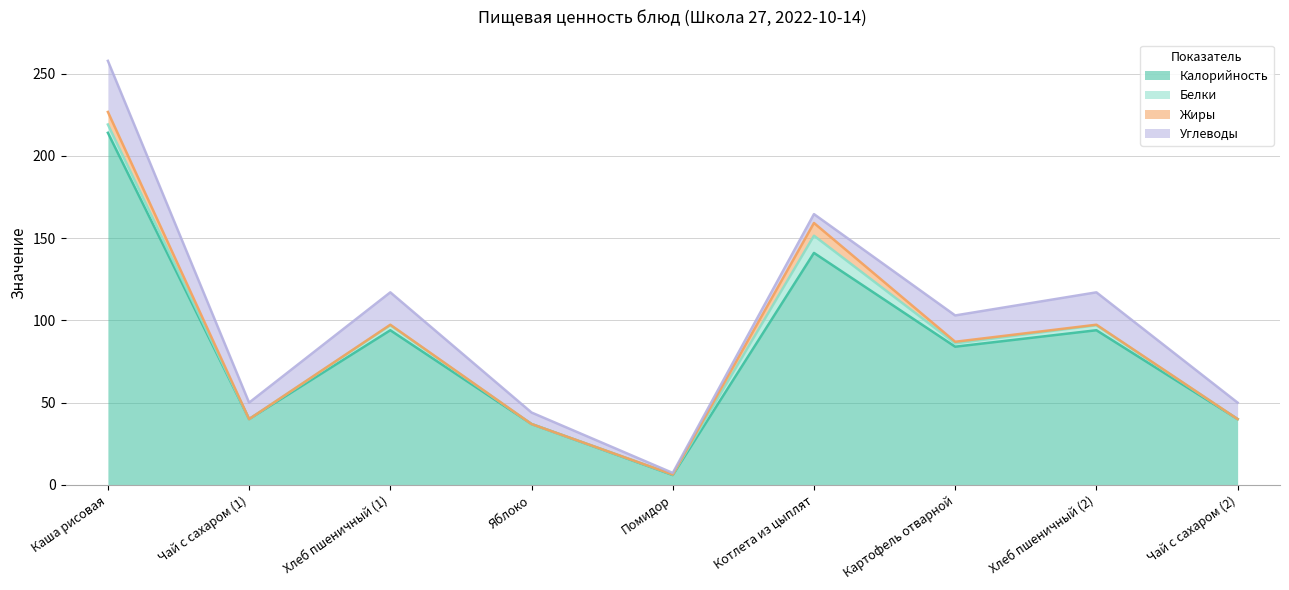

How many lines are shown in the chart?

4